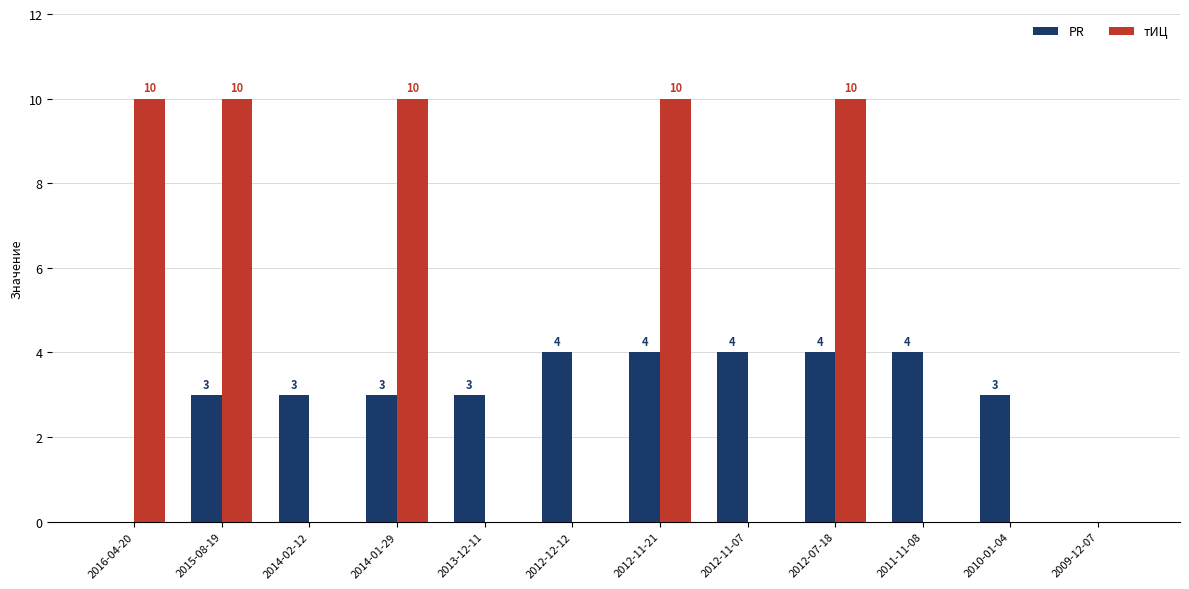

Are the bars horizontal?

No